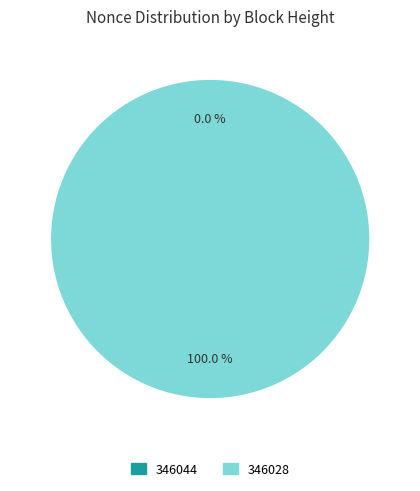

Which slice is the smallest?

346044